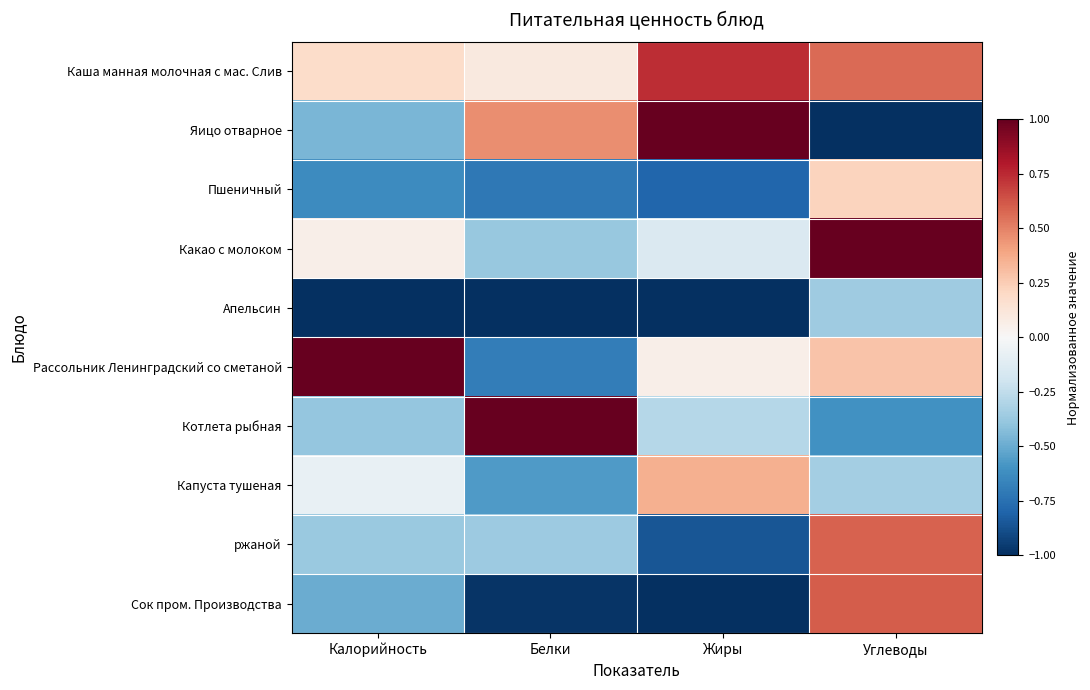

At which category is the sum across all series the highest?

Углеводы